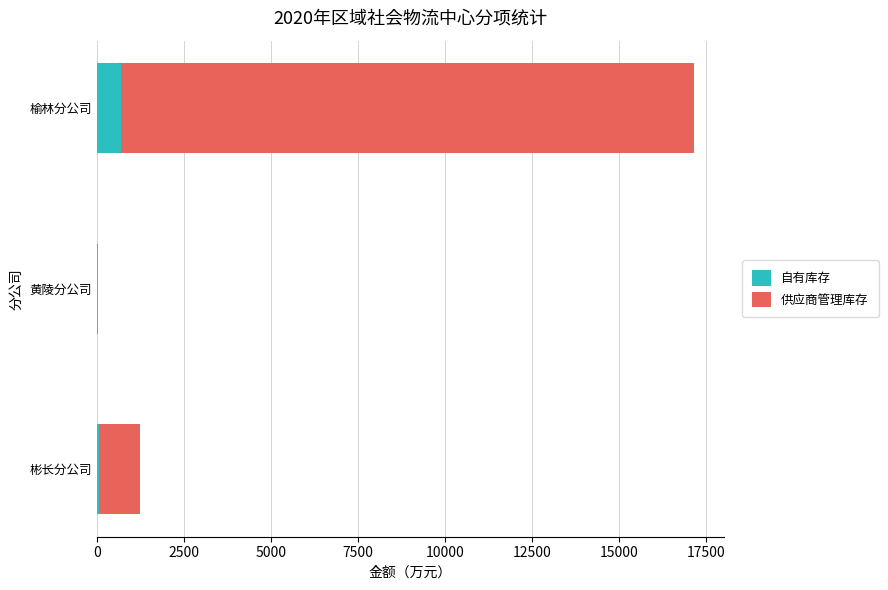

What is the maximum value for 自有库存?

695.9